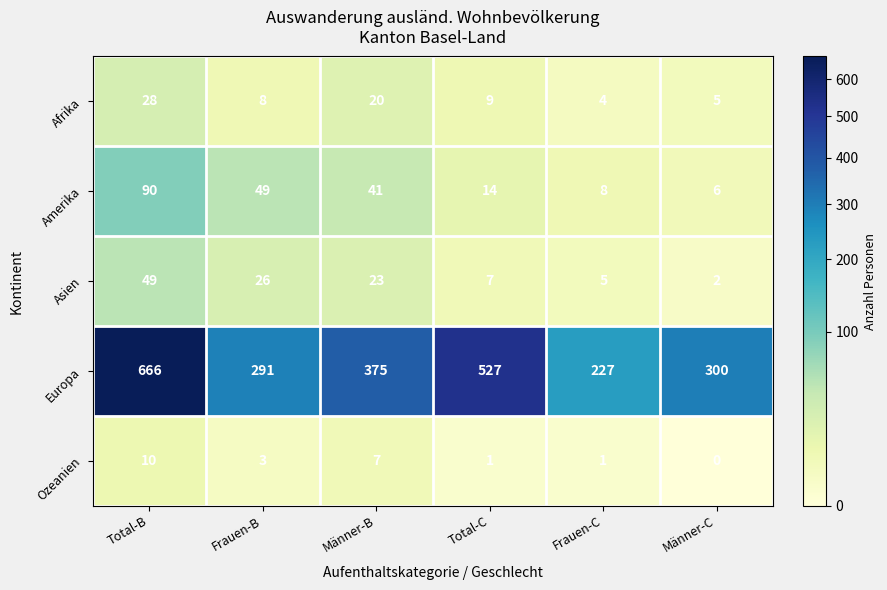

Rank the series at Männer-C from lowest to highest value.

Ozeanien, Asien, Afrika, Amerika, Europa